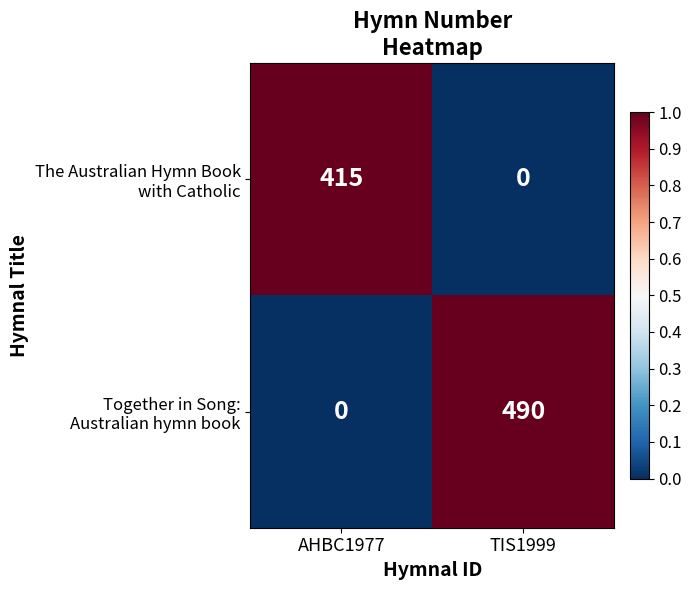

What is the greatest value displayed?

490